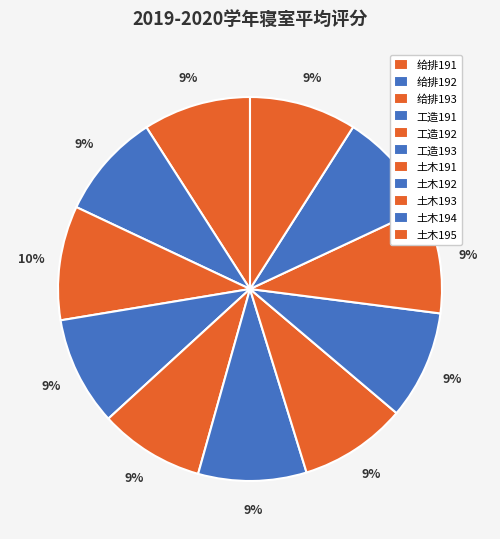

What percentage is NOT represented by 土木193?

91.0%